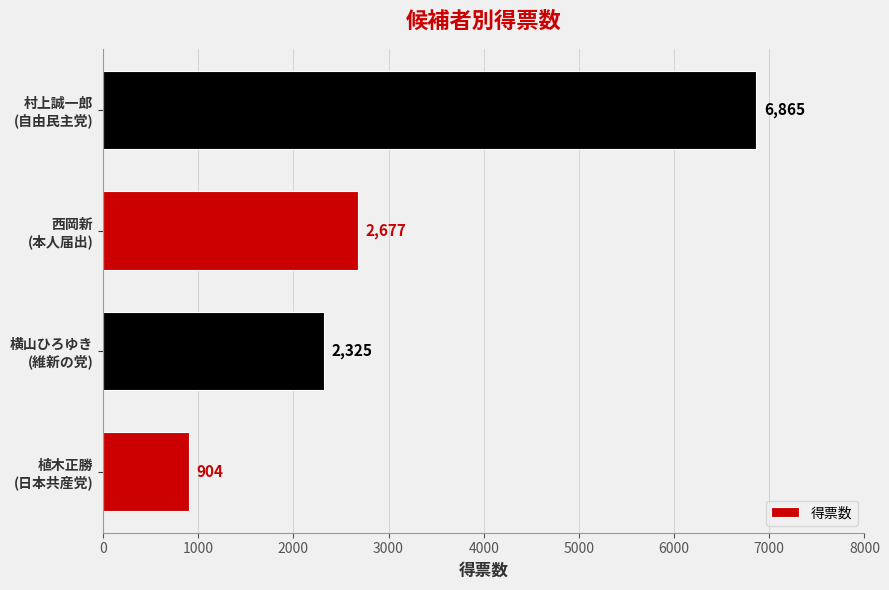

How many distinct data groups are displayed?

1